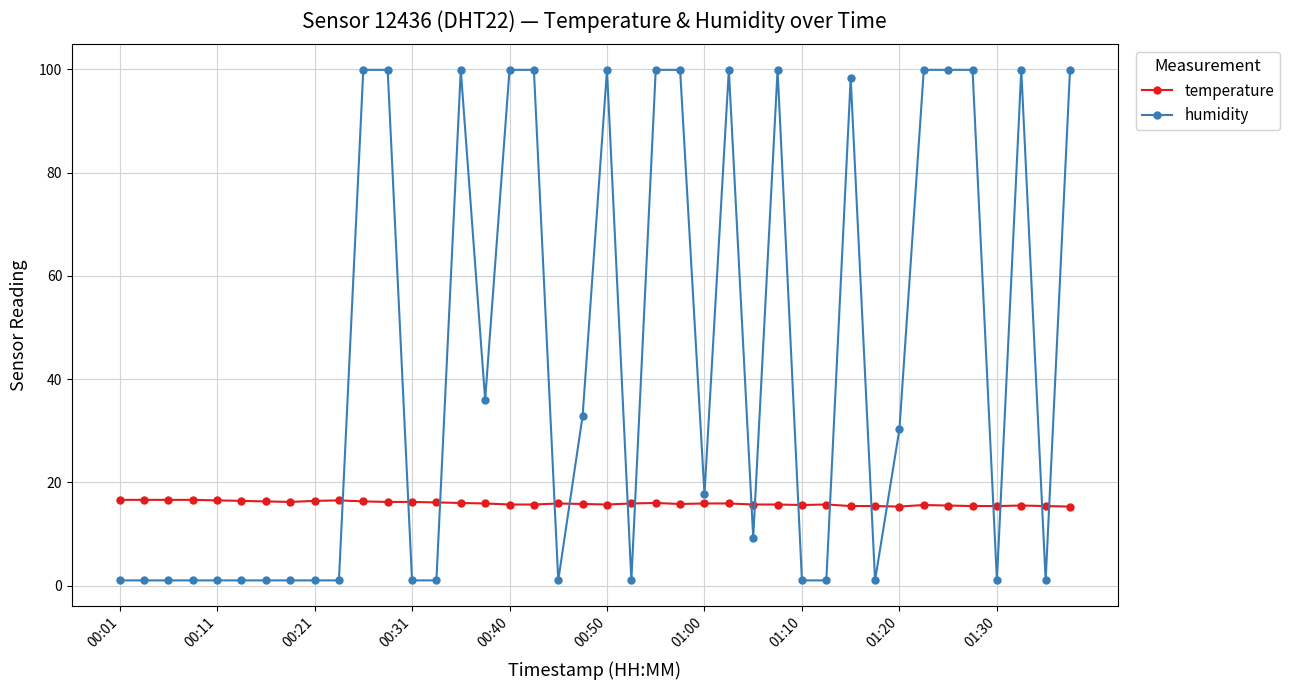

True or false: humidity and temperature cross at least once.

True